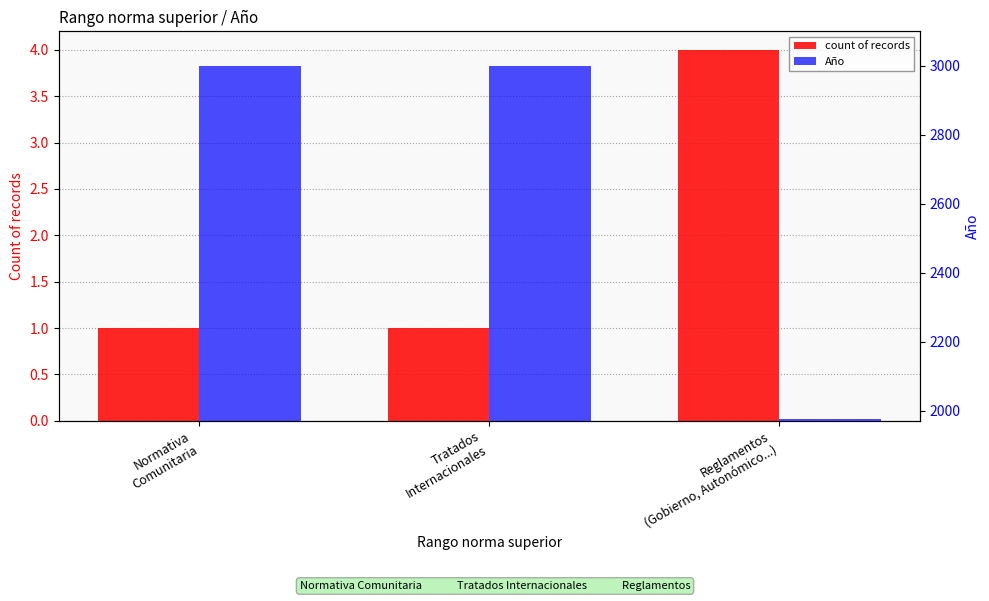

How many groups of bars are there?

3